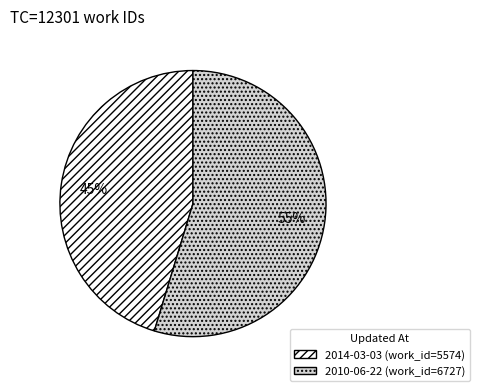

The 2014-03-03 slice represents 45% of the pie. True or false?

True